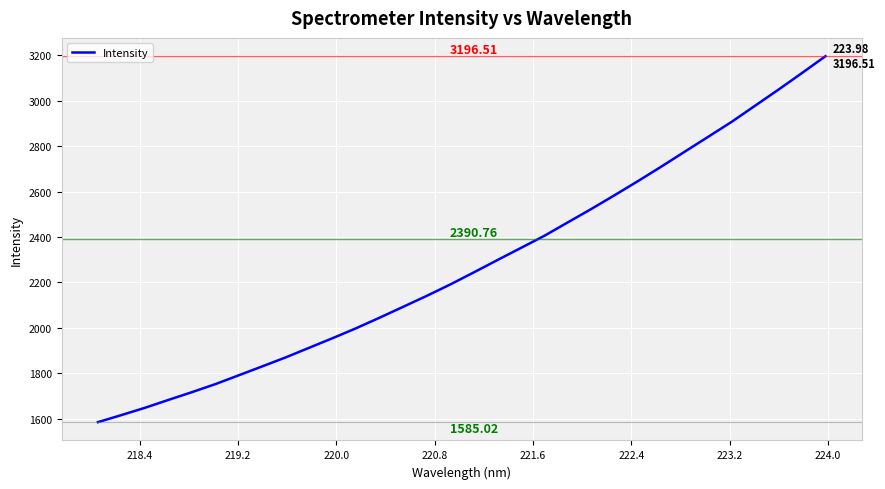

What is the difference between the maximum and minimum values?

1611.5